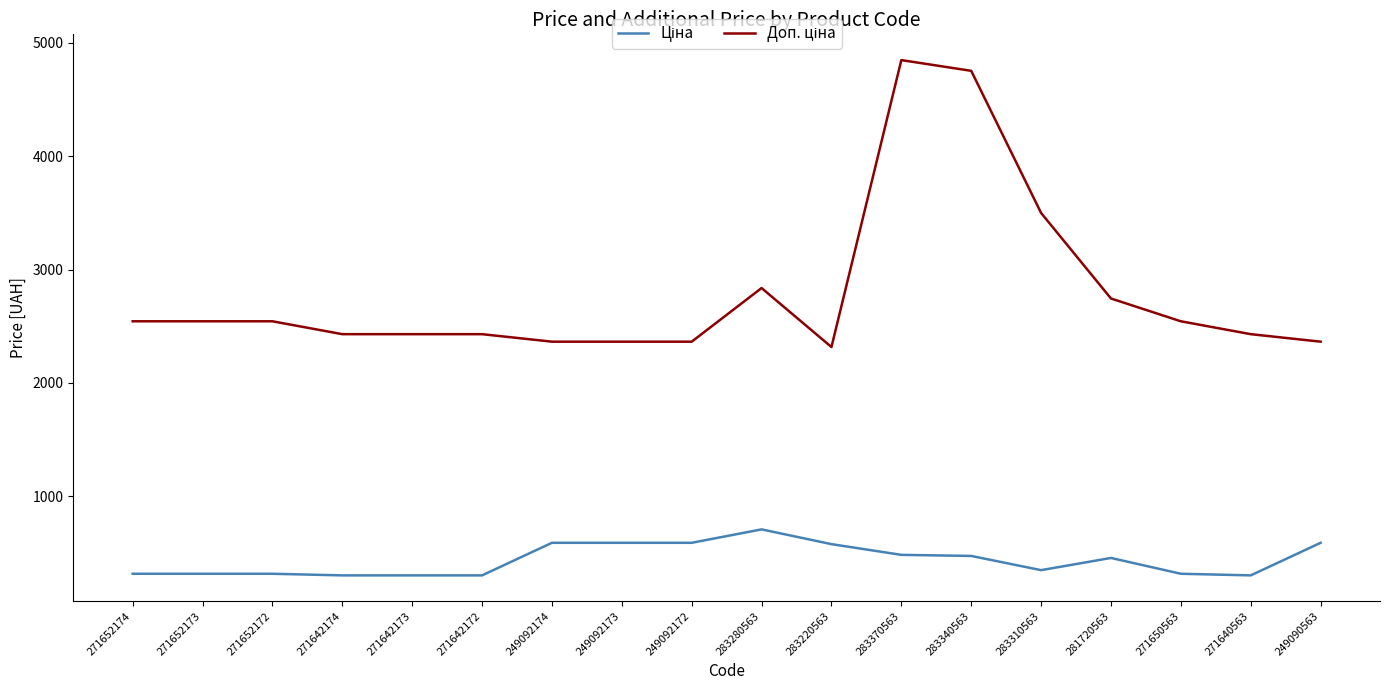

What is the minimum value shown in the chart?

303.8